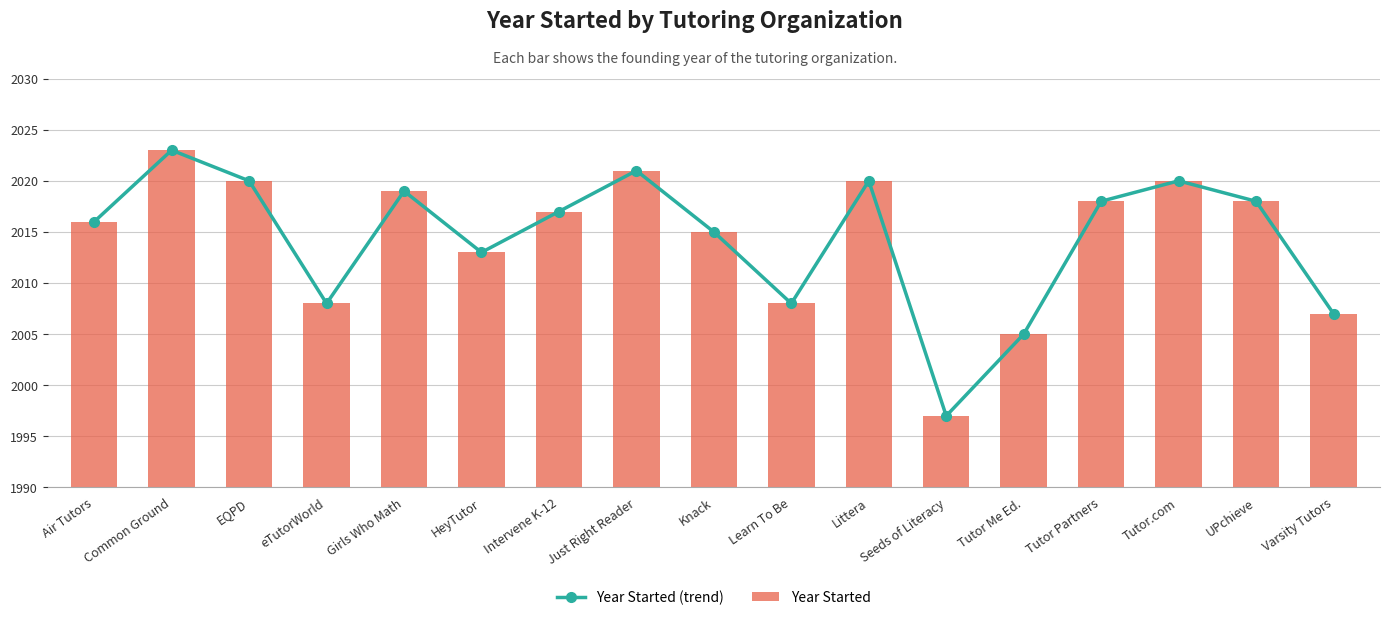

List the labels in order of Year Started value, largest first.

Common Ground, Just Right Reader, EQPD, Littera, Tutor.com, Girls Who Math, Tutor Partners, UPchieve, Intervene K-12, Air Tutors, Knack, HeyTutor, eTutorWorld, Learn To Be, Varsity Tutors, Tutor Me Ed., Seeds of Literacy